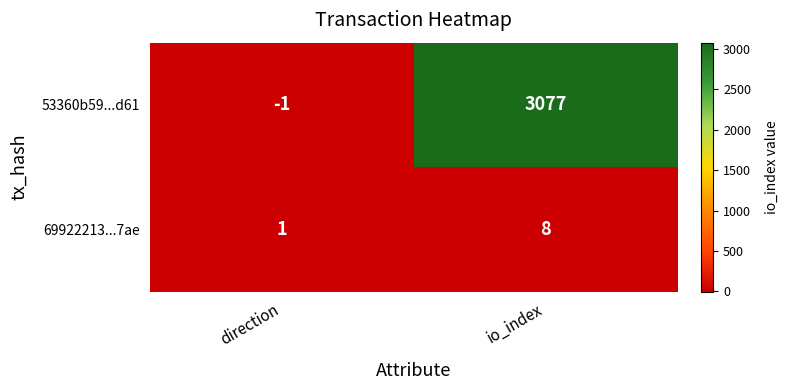

At which label is 69922213...7ae closest to 4?

direction